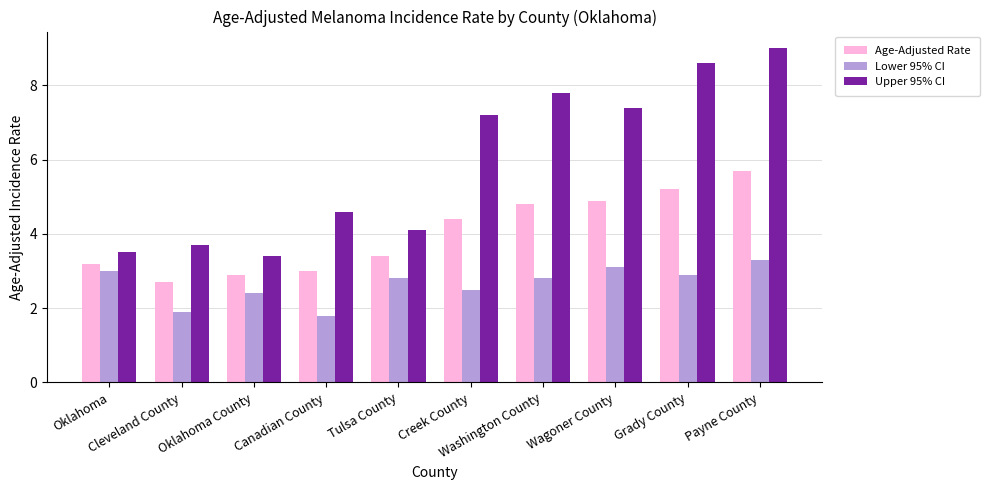

What position from the left is Creek County?

6